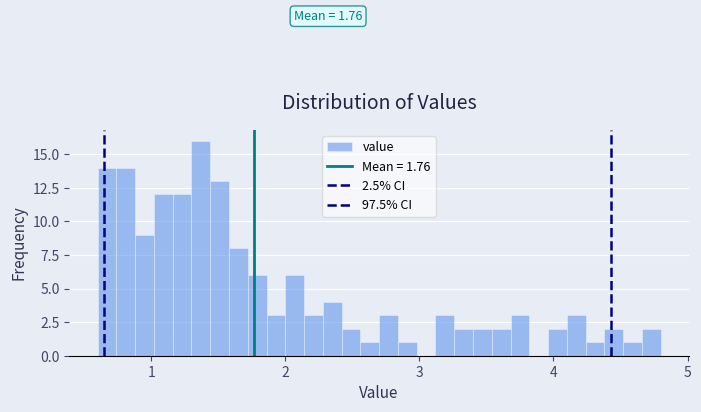

Around what value on the x-axis is the tallest bar? Give the approximate position of its centre, as read against the axis.

1.4